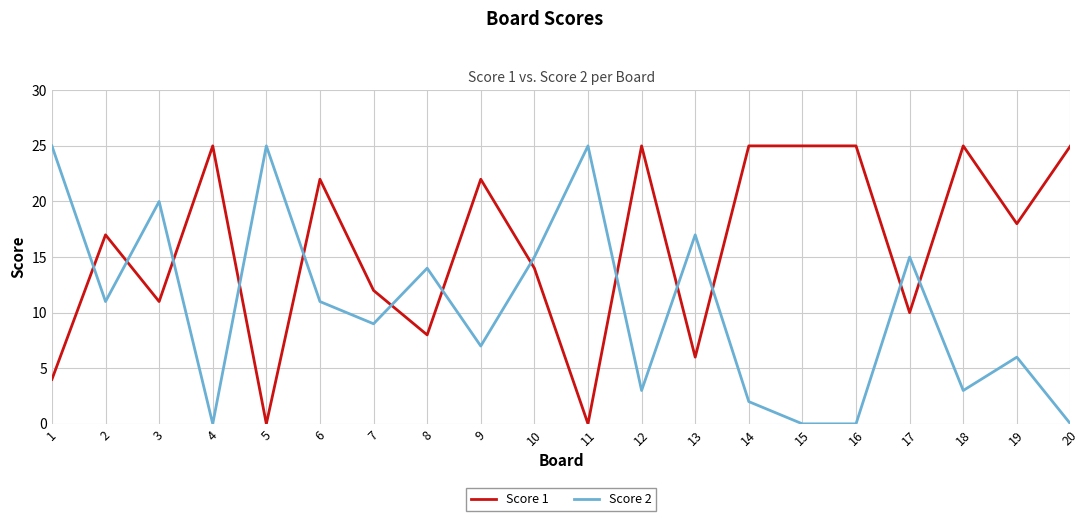

Does the chart display data point markers on the line(s)?

No